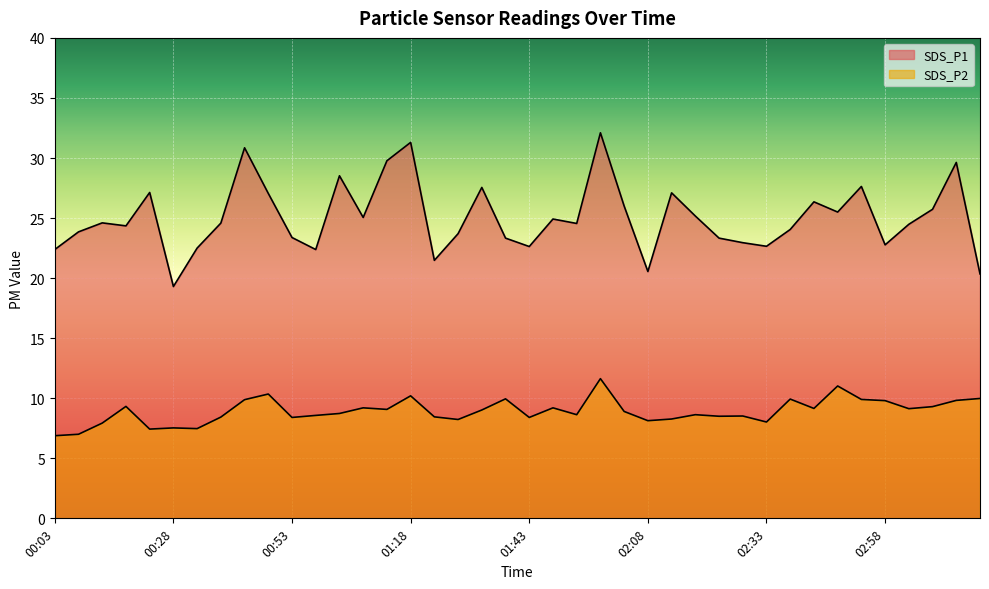

True or false: SDS_P2 and SDS_P1 intersect in this chart.

False